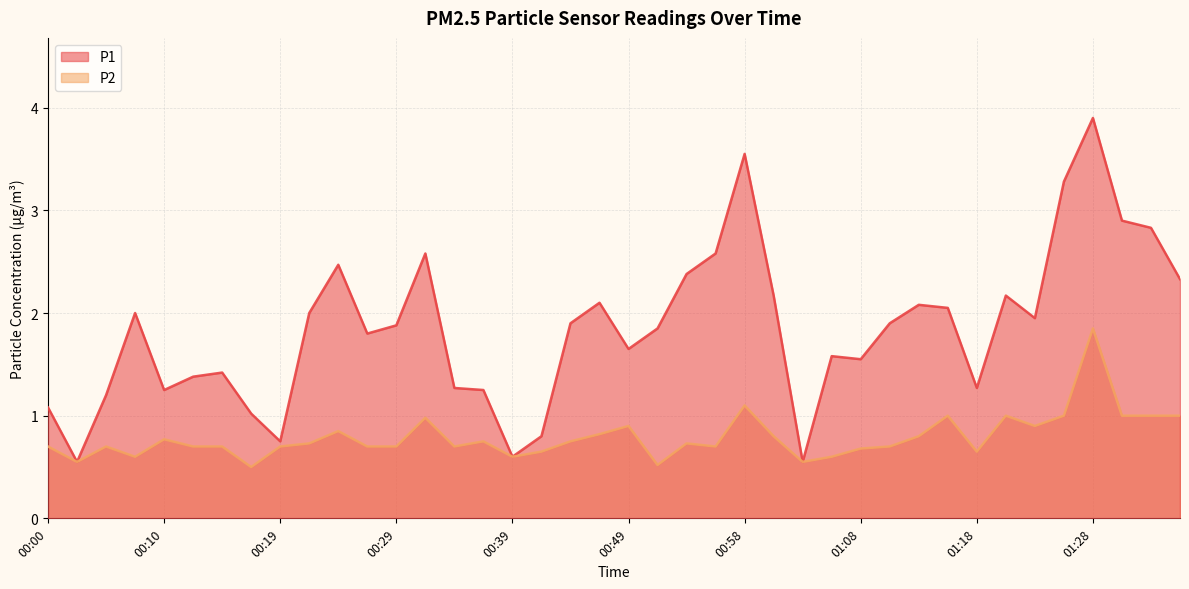

True or false: P2 has a value of 0.7 at 11.

True